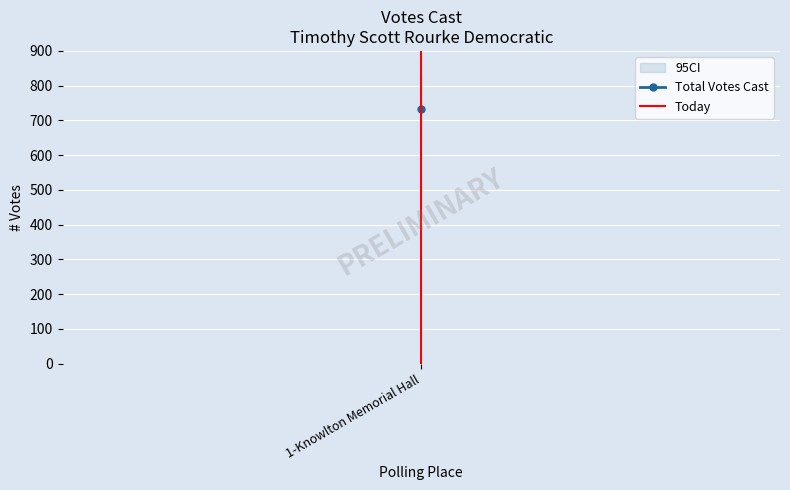

How many positive values are there?

1